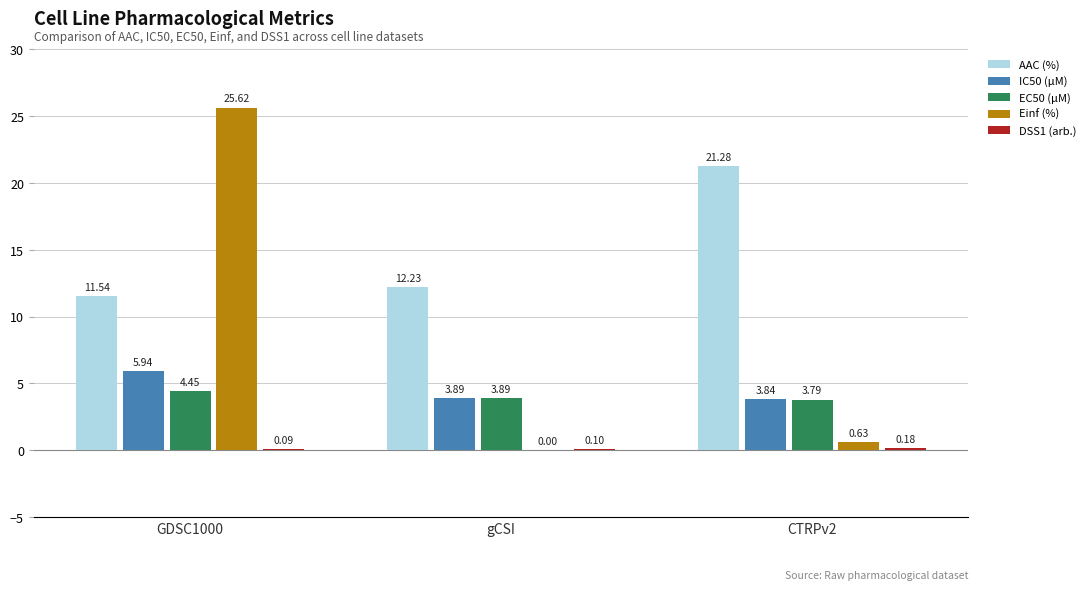

What is the average value of the Einf (%) series?

8.8